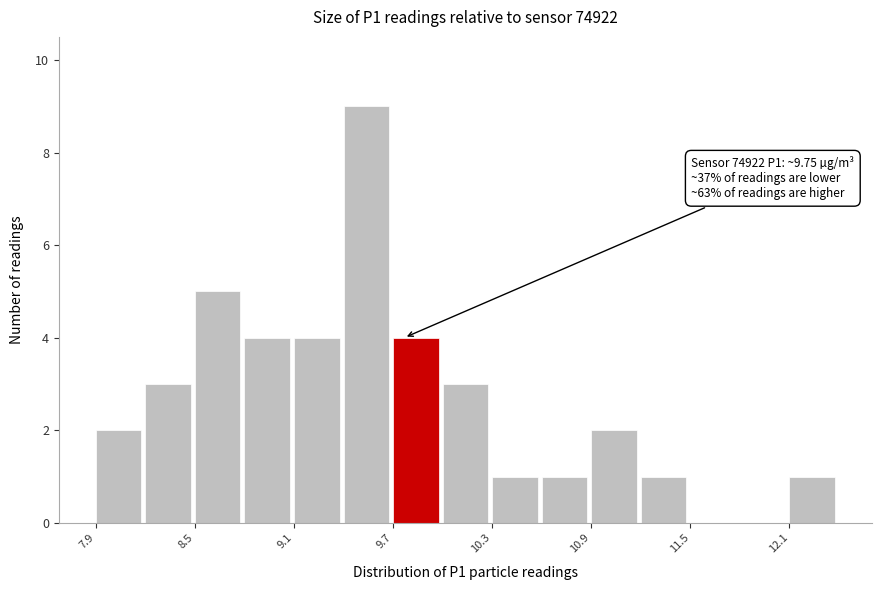

Read against the x-axis, roughly where is the centre of the tallest bar?

9.5